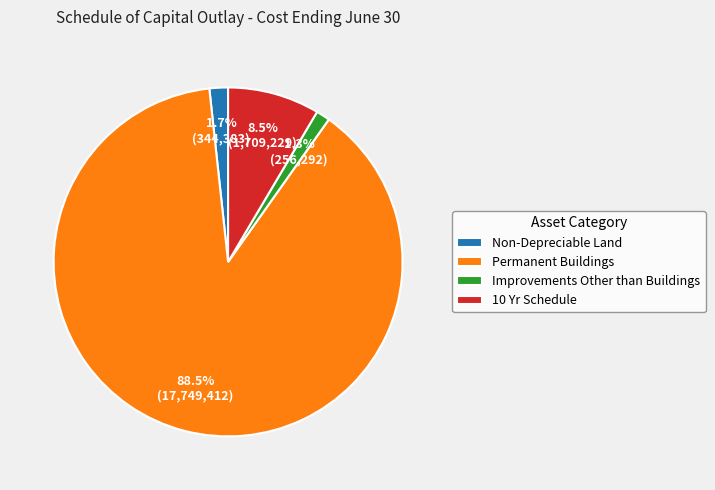

Which has a higher value, Permanent Buildings or Improvements Other than Buildings?

Permanent Buildings